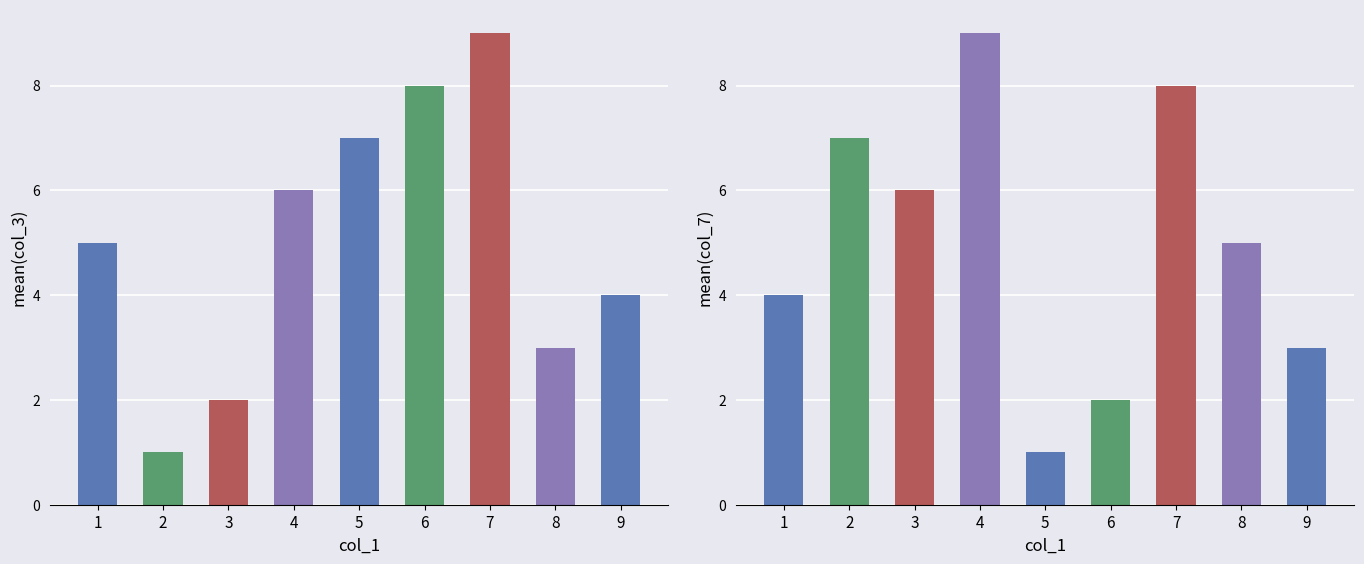

Are the bars grouped side by side (vs. stacked)?

Yes